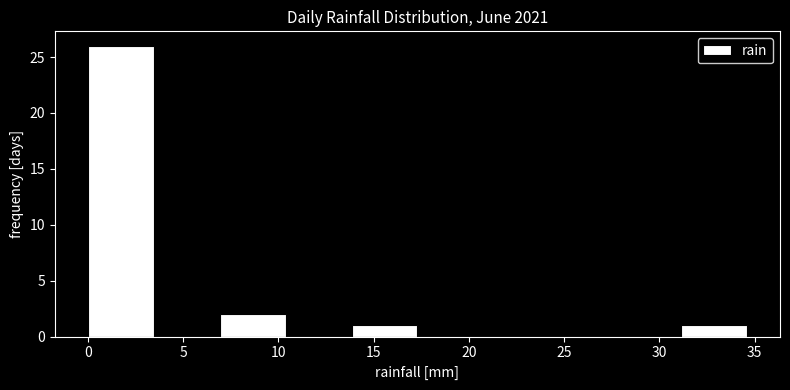

Which range on the x-axis has the tallest bar?

0.0 to 3.5